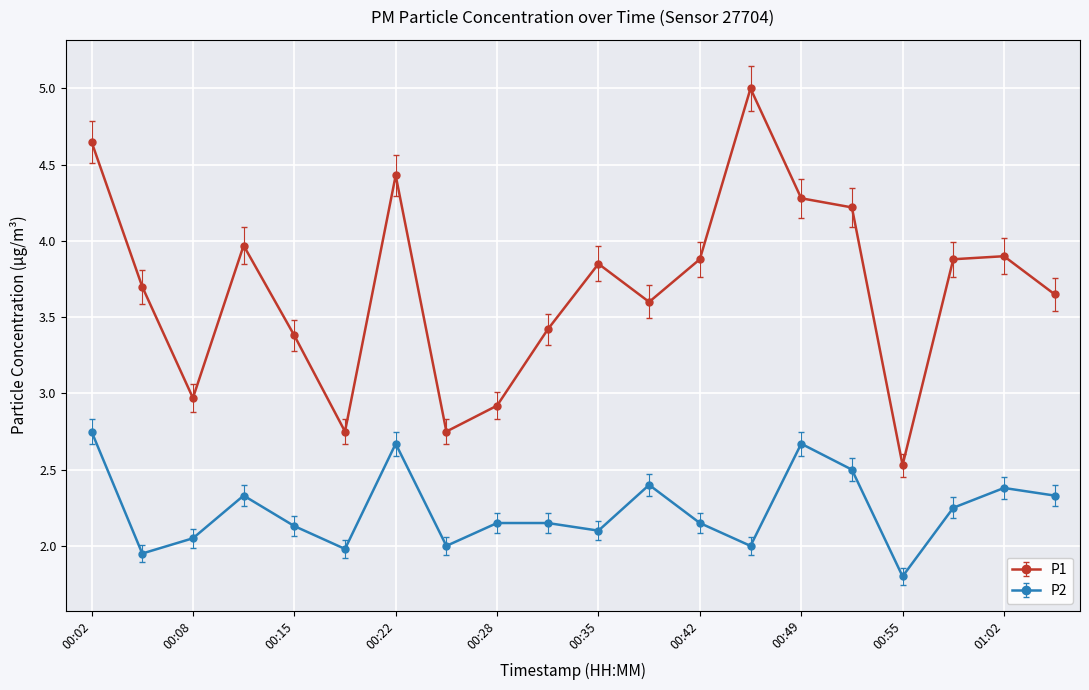

Which series has the largest range (max minus min)?

P1